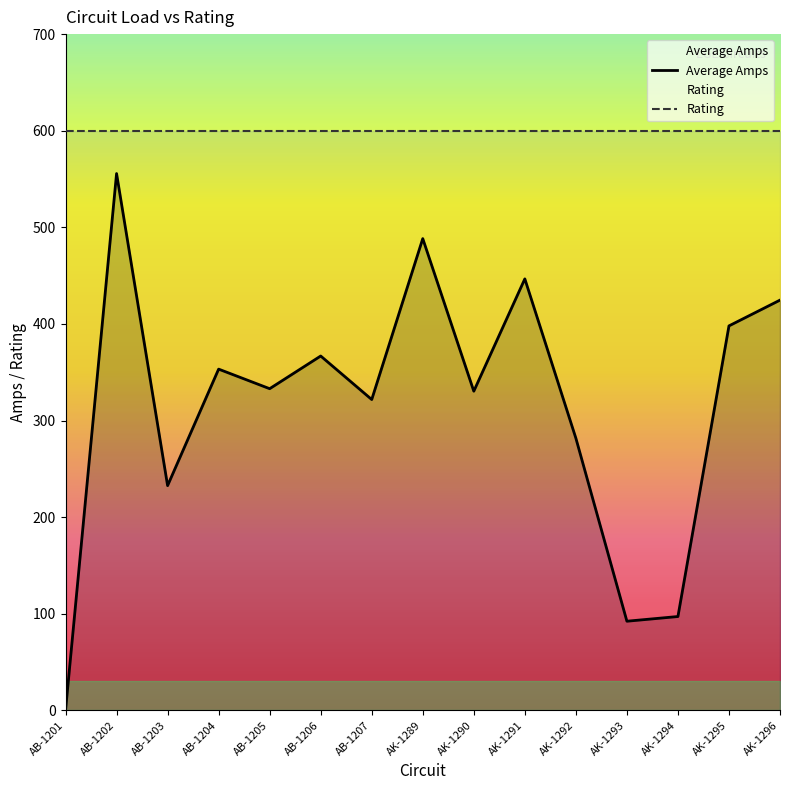

At how many categories does at least one series exceed 298?

15